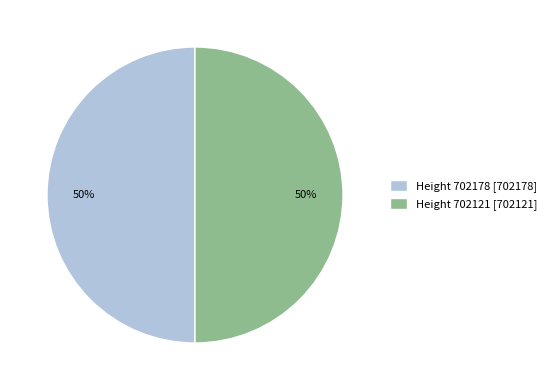

Is the sum of Height 702121 [702121] and Height 702178 [702178] greater than half?

Yes